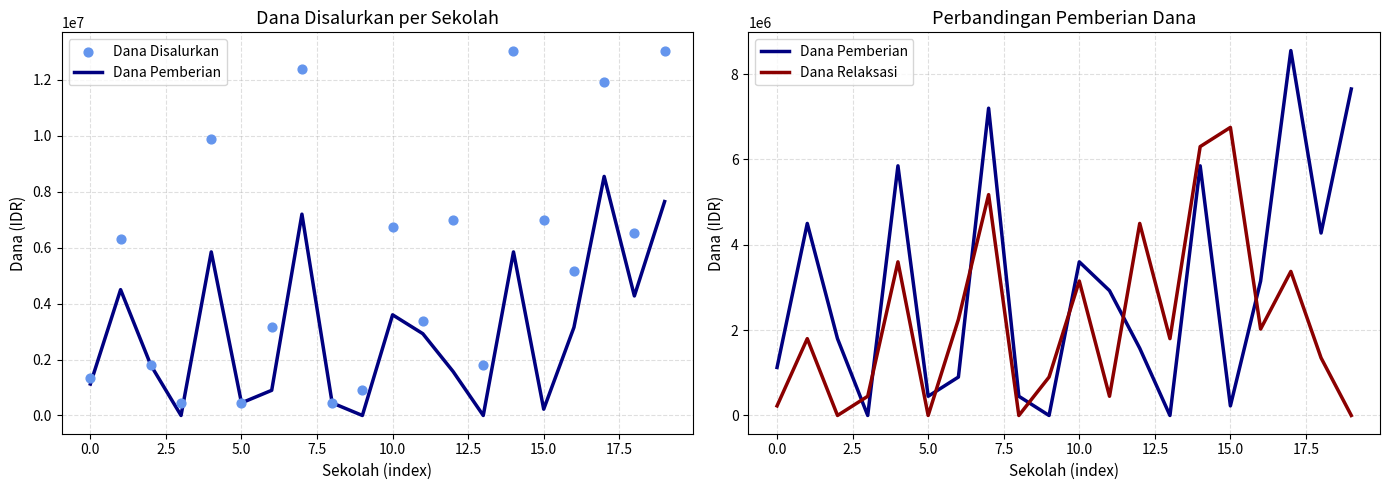

Which series contains the highest Y value?

Dana Disalurkan